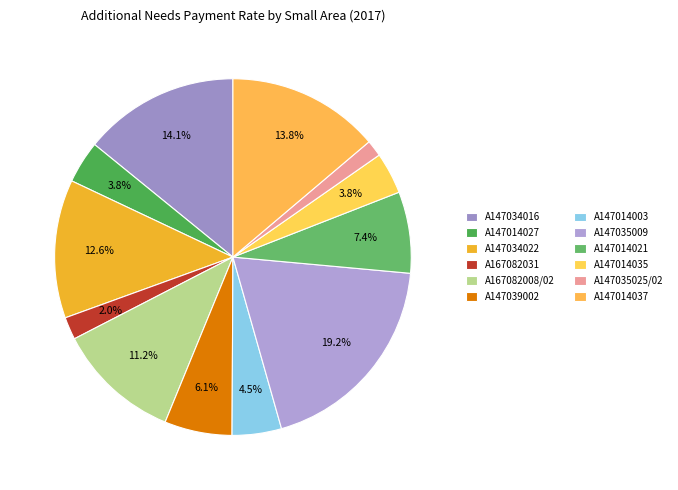

The A147014021 slice represents 1% of the pie. True or false?

False